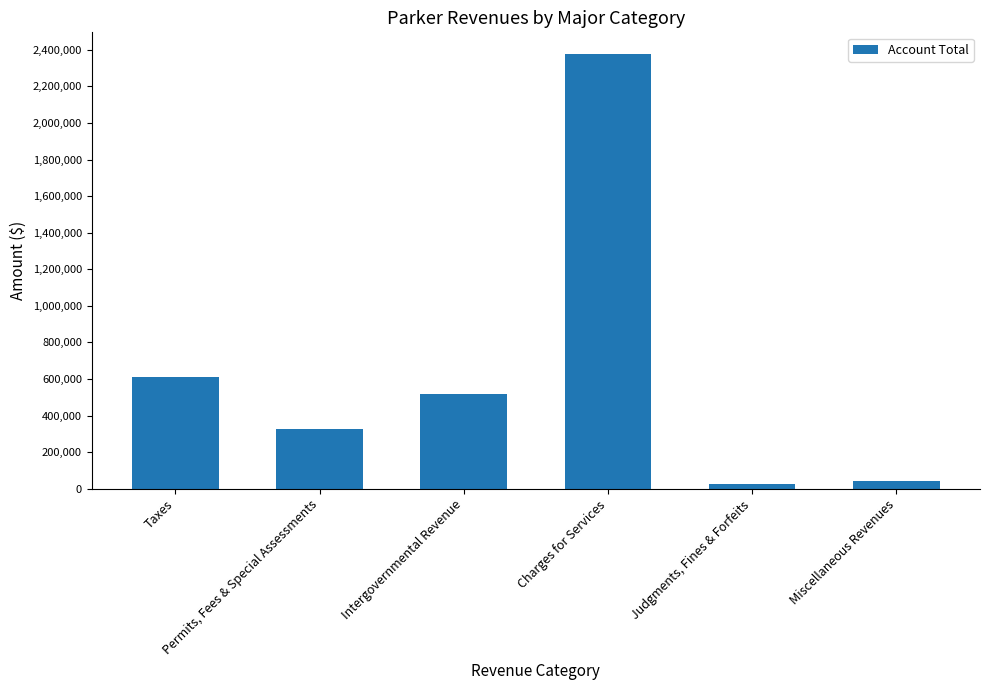

The value at Permits, Fees & Special Assessments is 129478. True or false?

False